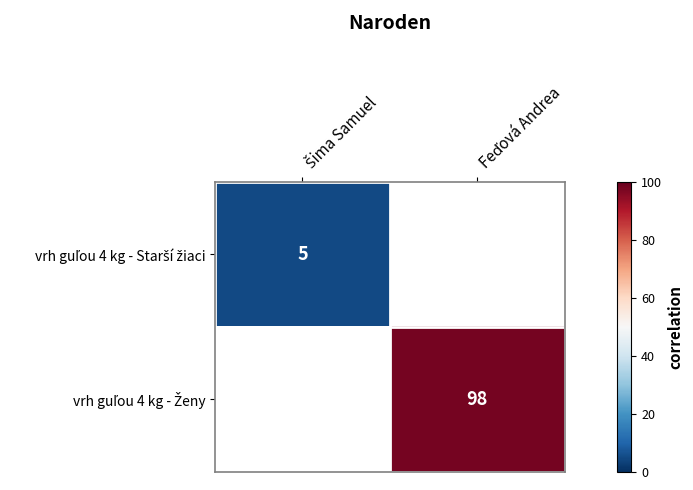

True or false: vrh guľou 4 kg - Ženy has a value of 98.0 at Feďová Andrea.

True